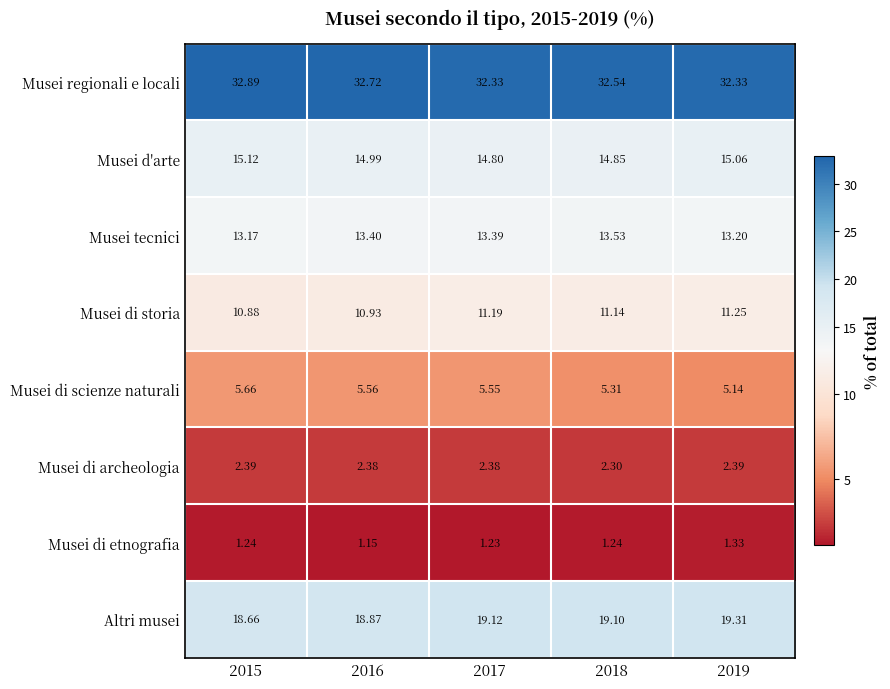

List the series in order of their peak value, lowest first.

Musei di etnografia, Musei di archeologia, Musei di scienze naturali, Musei di storia, Musei tecnici, Musei d'arte, Altri musei, Musei regionali e locali